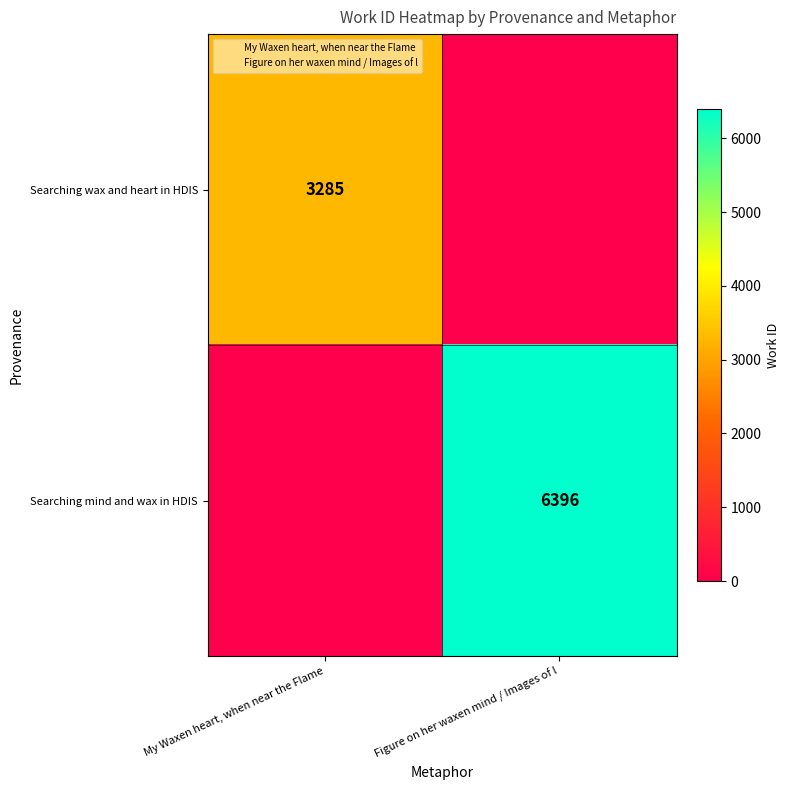

What is the sum of all Searching mind and wax in HDIS values?

6396